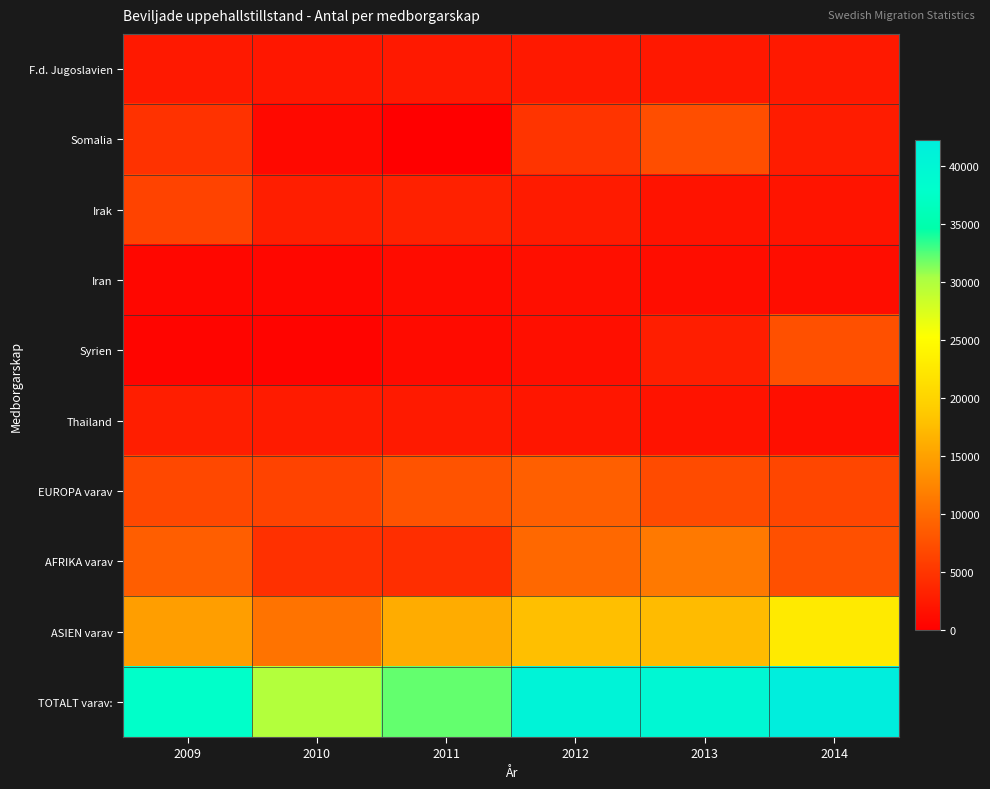

At which category is the sum across all series the highest?

2014